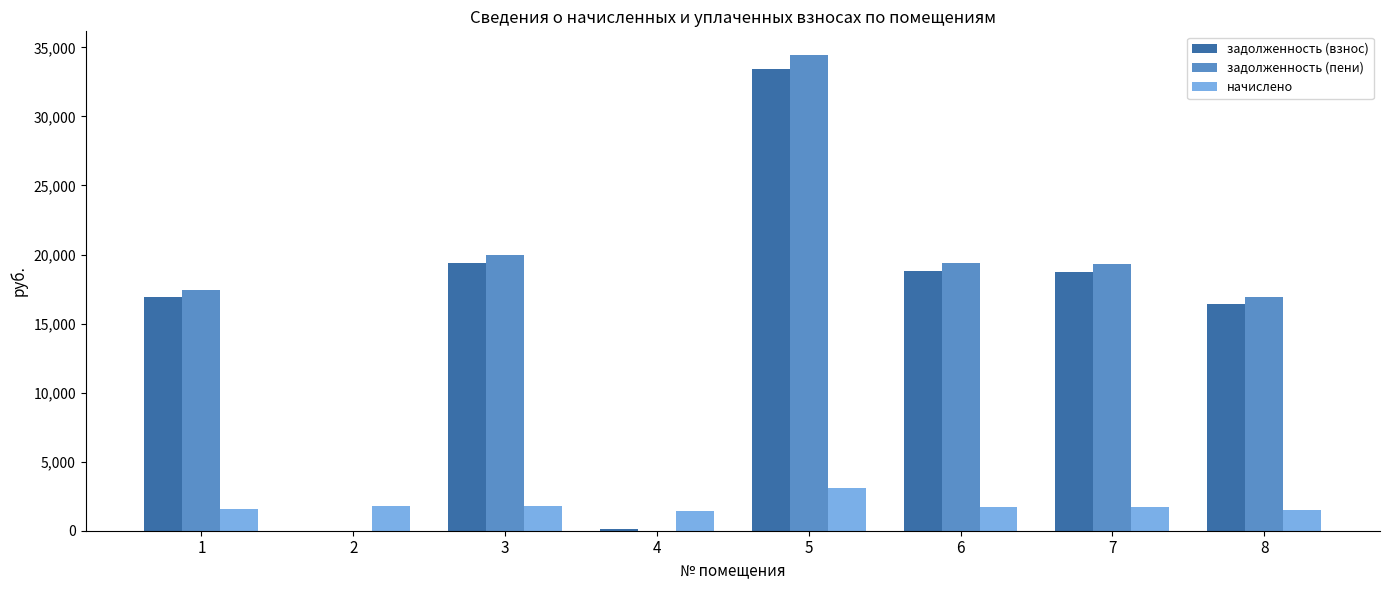

Is the value of задолженность (пени) at 5 greater than the value of задолженность (взнос) at 7?

Yes